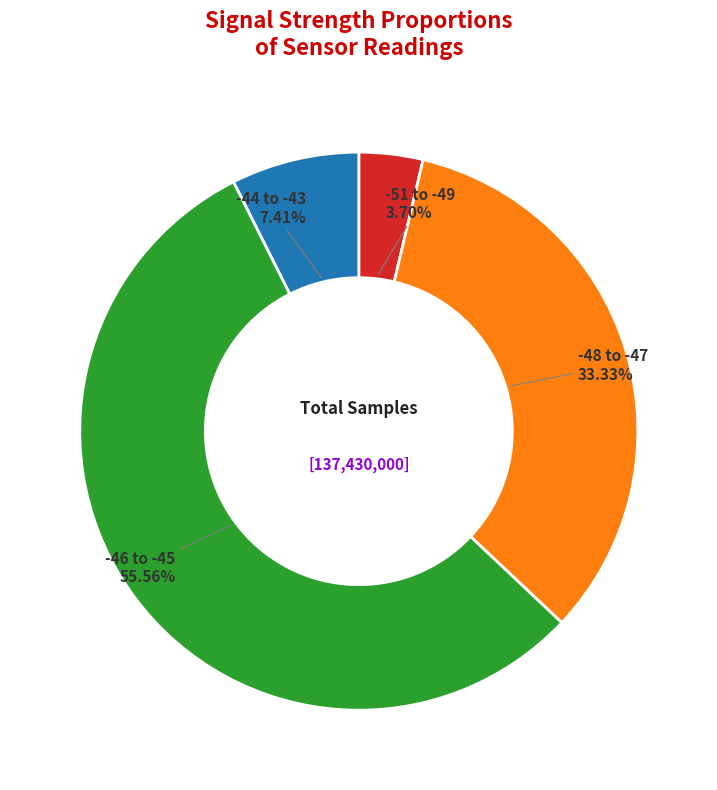

How many slices are in this pie chart?

4